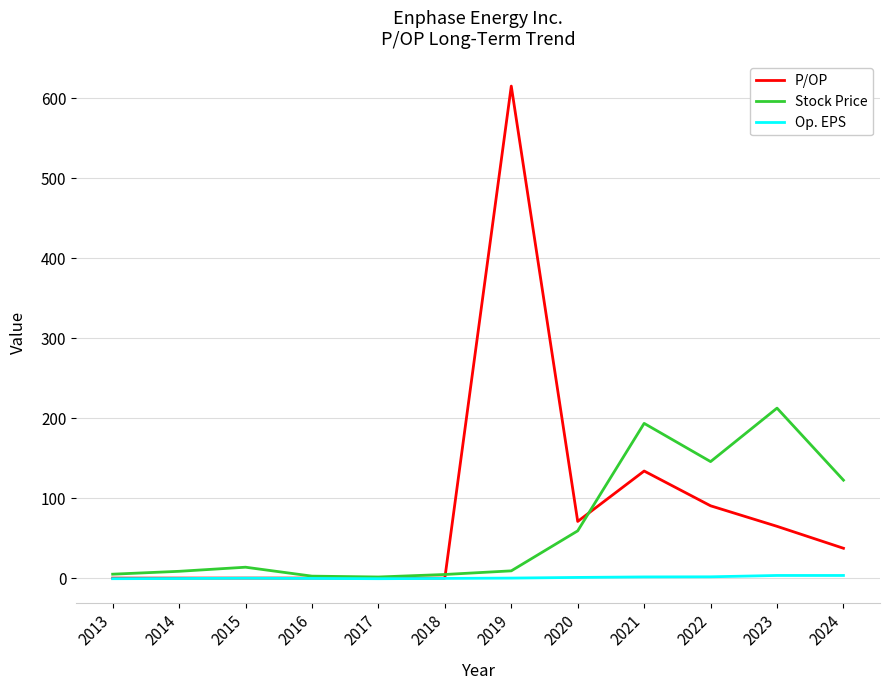

Rank the series by their maximum value, from lowest to highest.

Op. EPS, Stock Price, P/OP